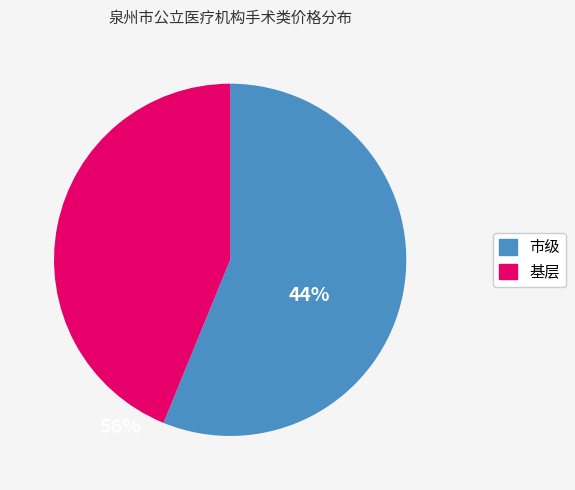

Count the number of slices in the pie.

2